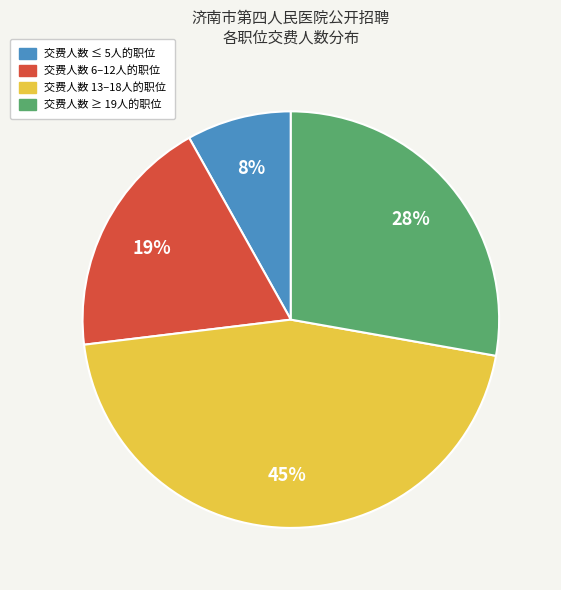

True or false: 交费人数 13–18人的职位 accounts for 33% of the total.

False